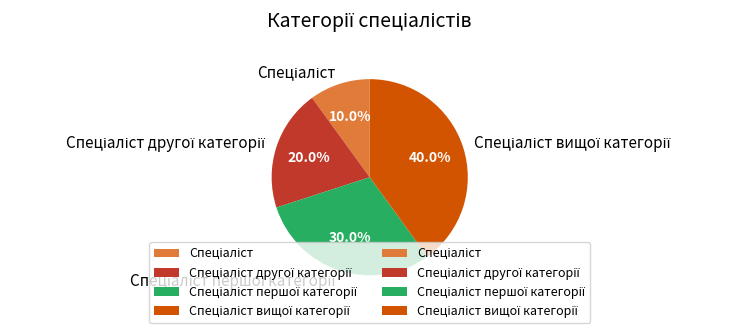

Does any single category account for the majority?

No